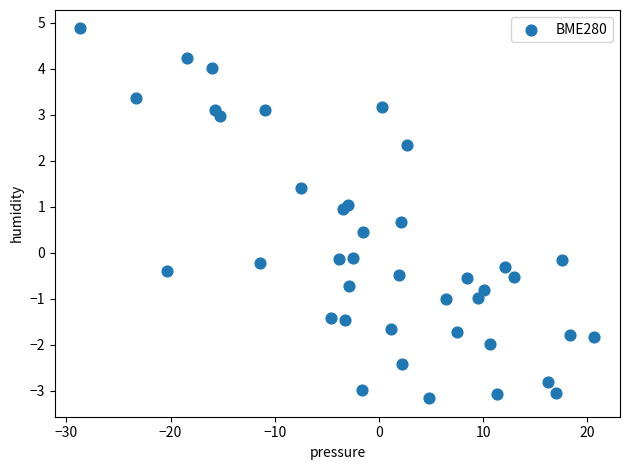

What is the range of Y values (max minus min)?

8.0